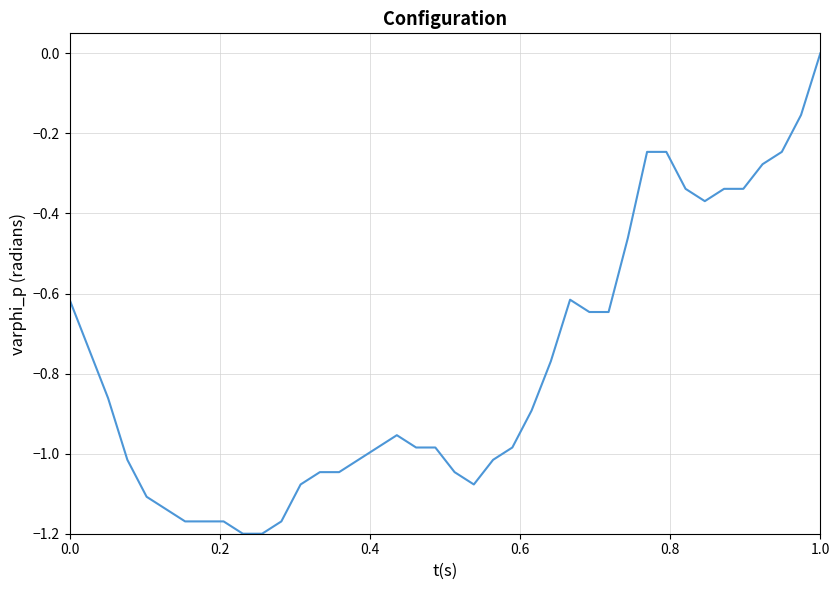

What is the difference between the maximum and minimum values?

1.2